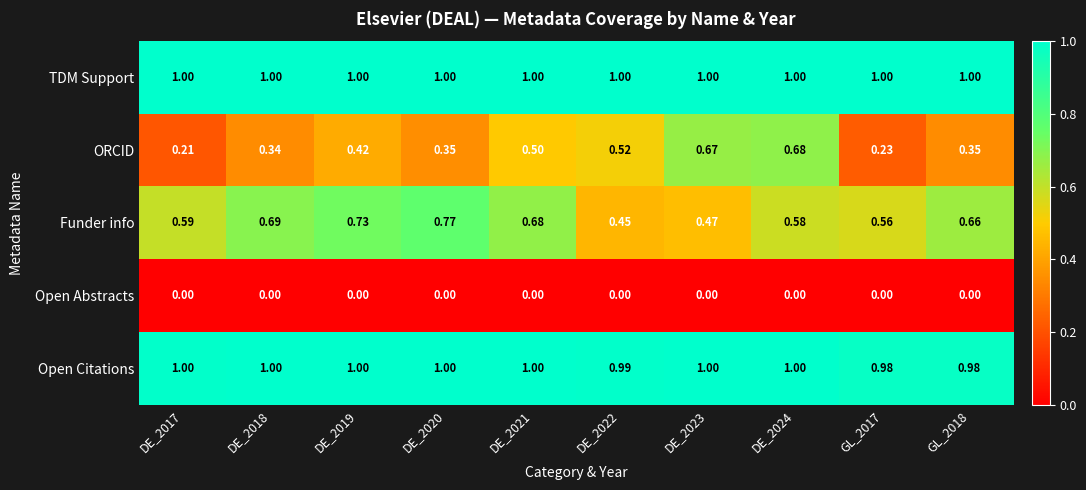

Which series has the widest spread of values?

ORCID